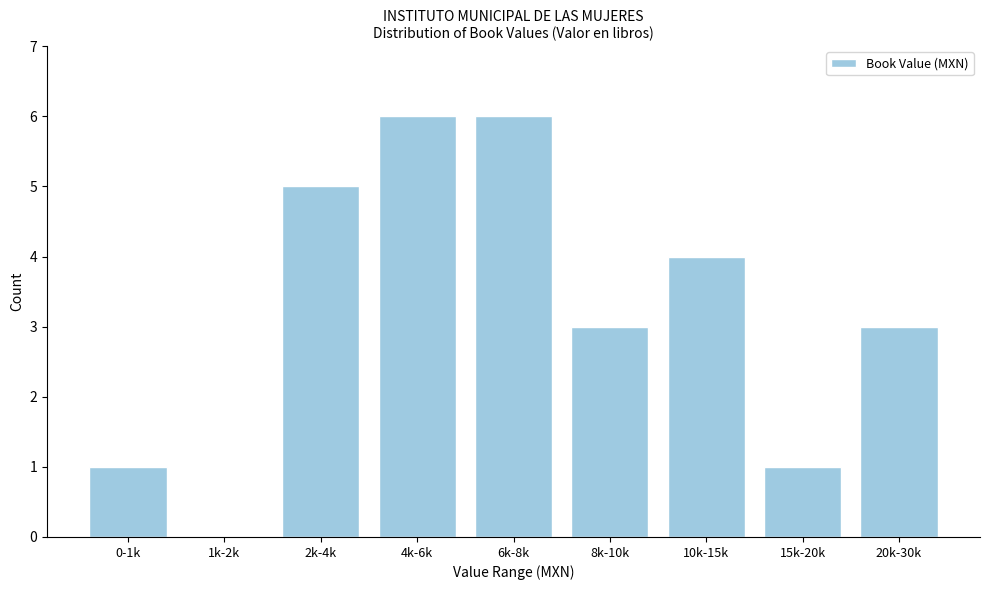

Reading left to right, list all the values displayed in this chart.

0-1k=1	1k-2k=0	2k-4k=5	4k-6k=6	6k-8k=6	8k-10k=3	10k-15k=4	15k-20k=1	20k-30k=3